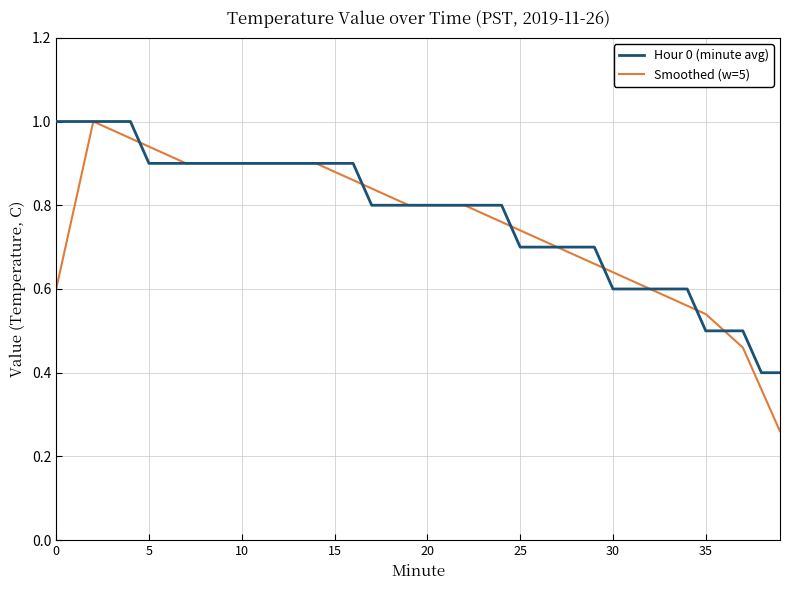

Which series has the largest range (max minus min)?

Smoothed (w=5)